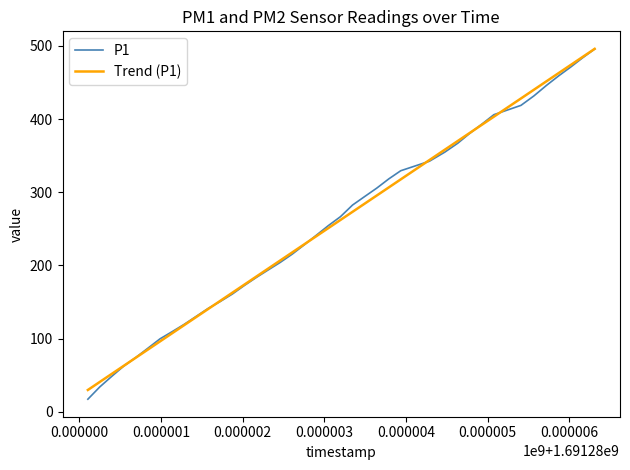

What is the greatest value displayed?

495.9